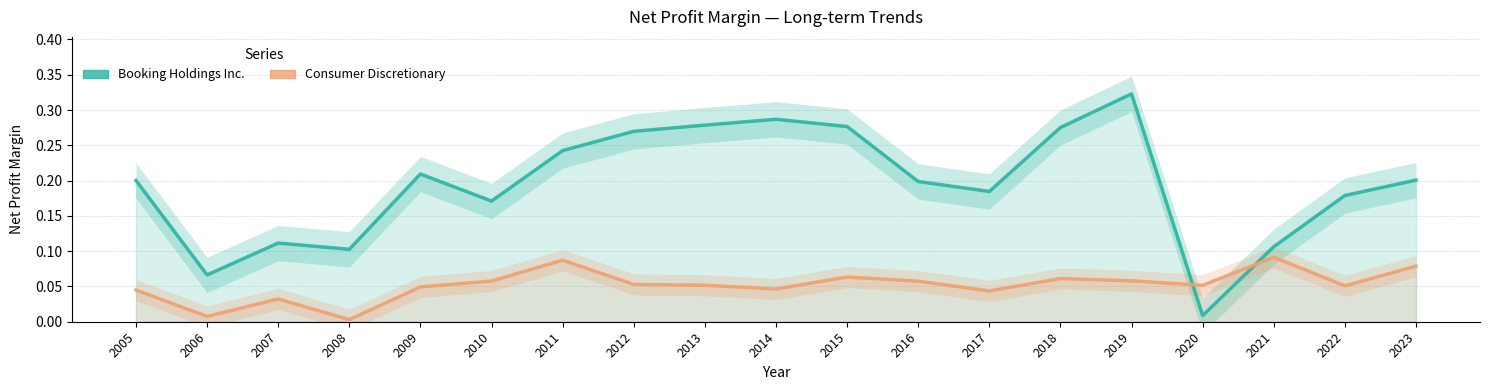

Which series has the largest range (max minus min)?

Booking Holdings Inc.